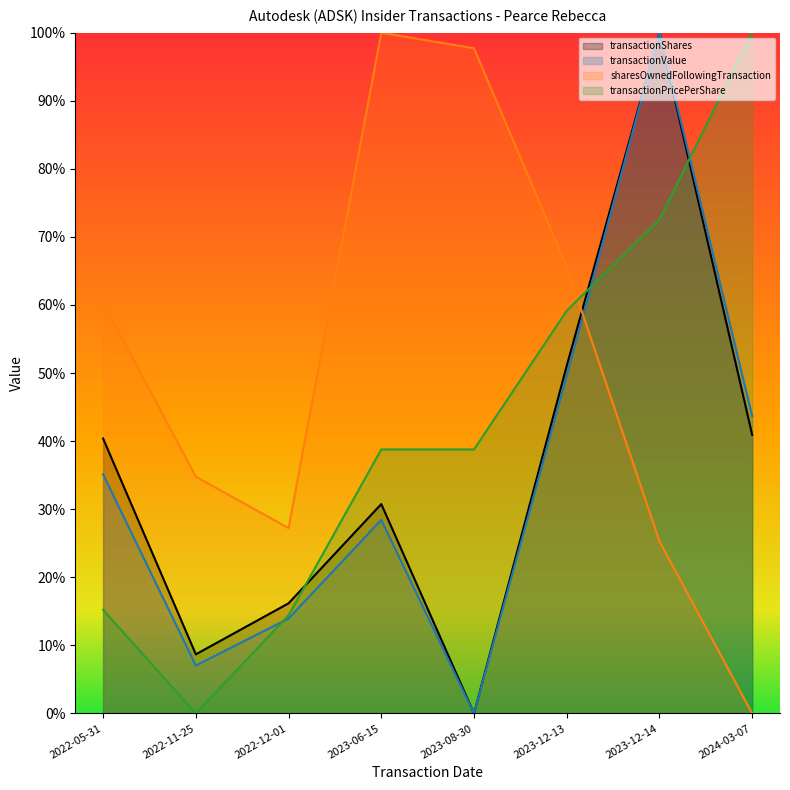

Which series has the largest total across all categories?

sharesOwnedFollowingTransaction